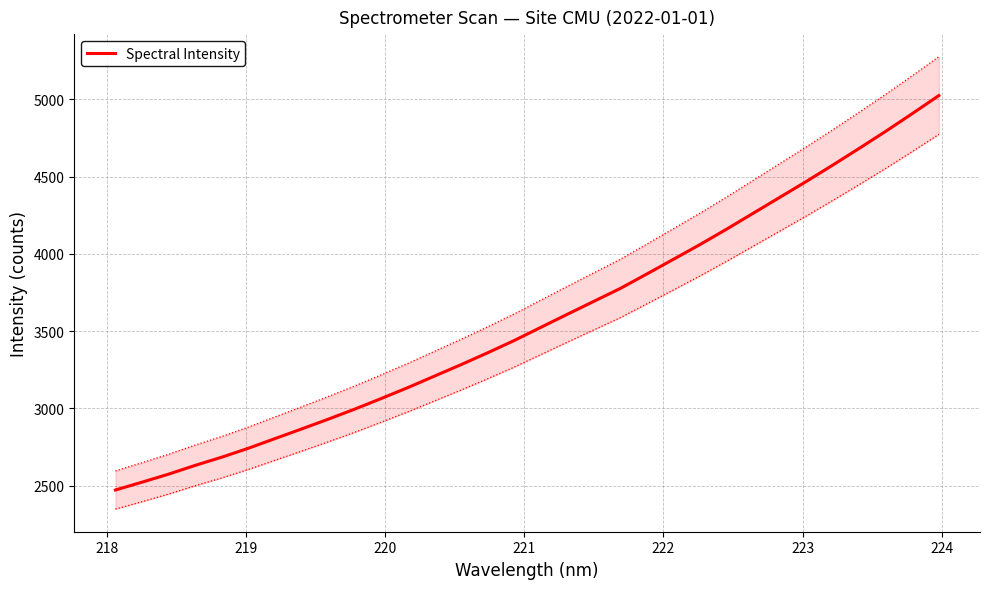

How many data points are above 3523?

16